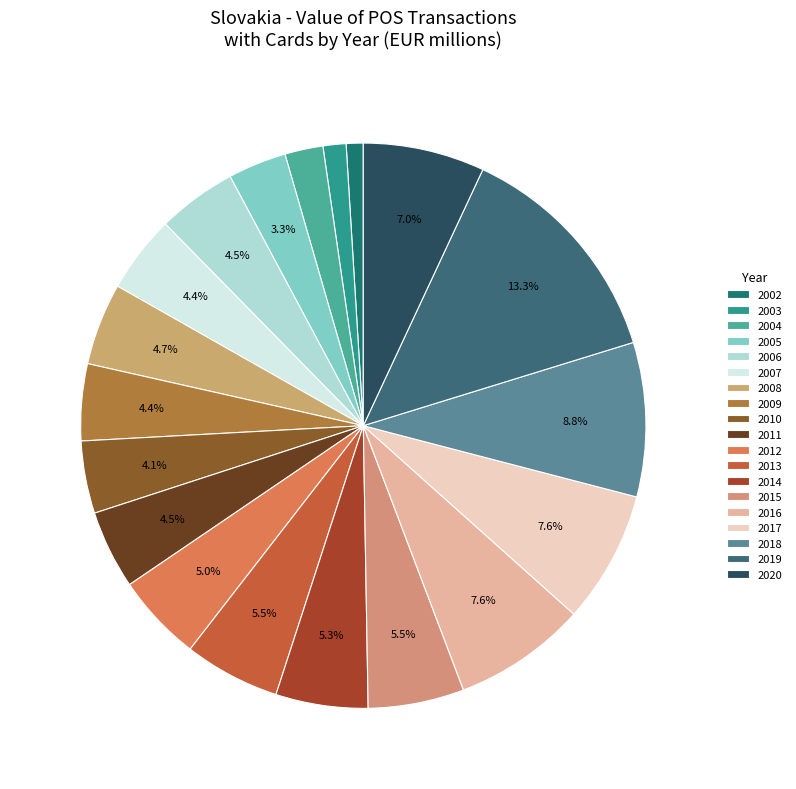

To the nearest percent, what is the average slice percentage?

5%